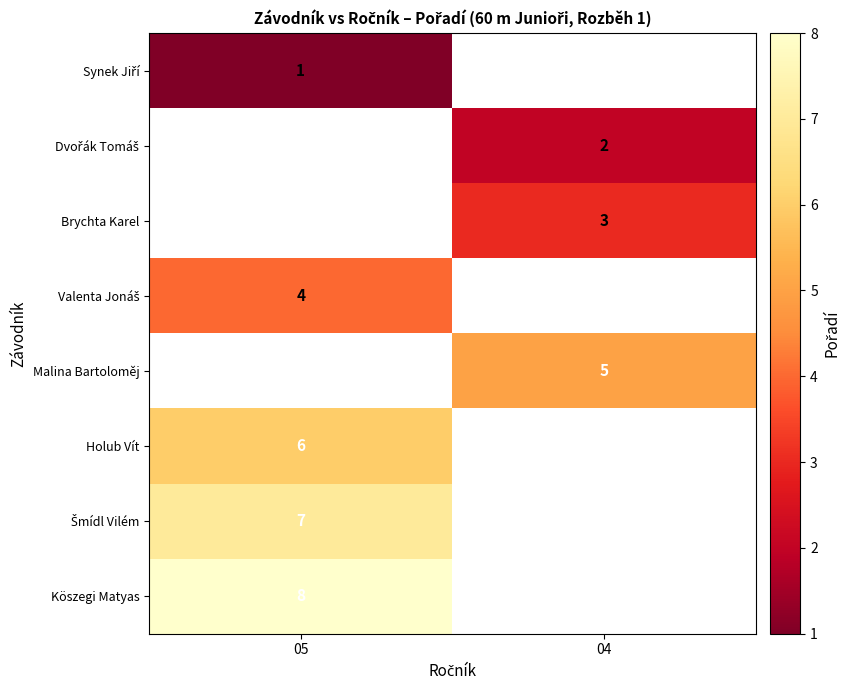

The Malina Bartoloměj series shows 8 at 04. True or false?

False